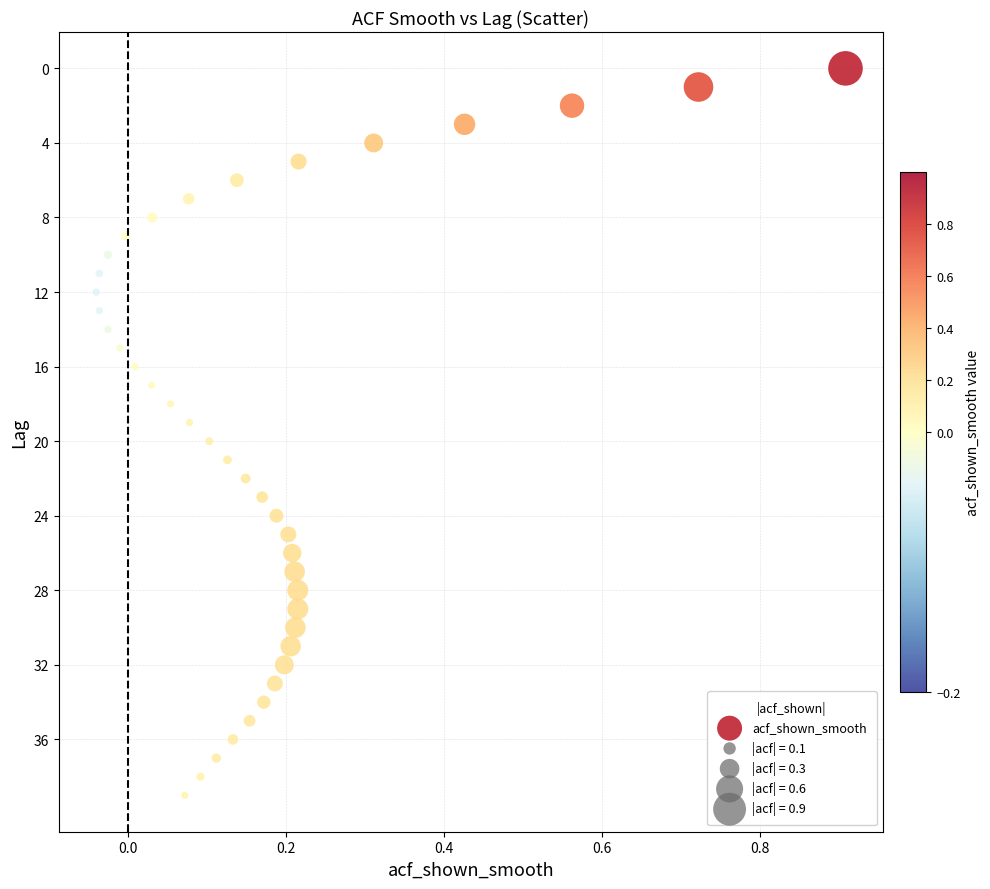

What is the range of Y values (max minus min)?

39